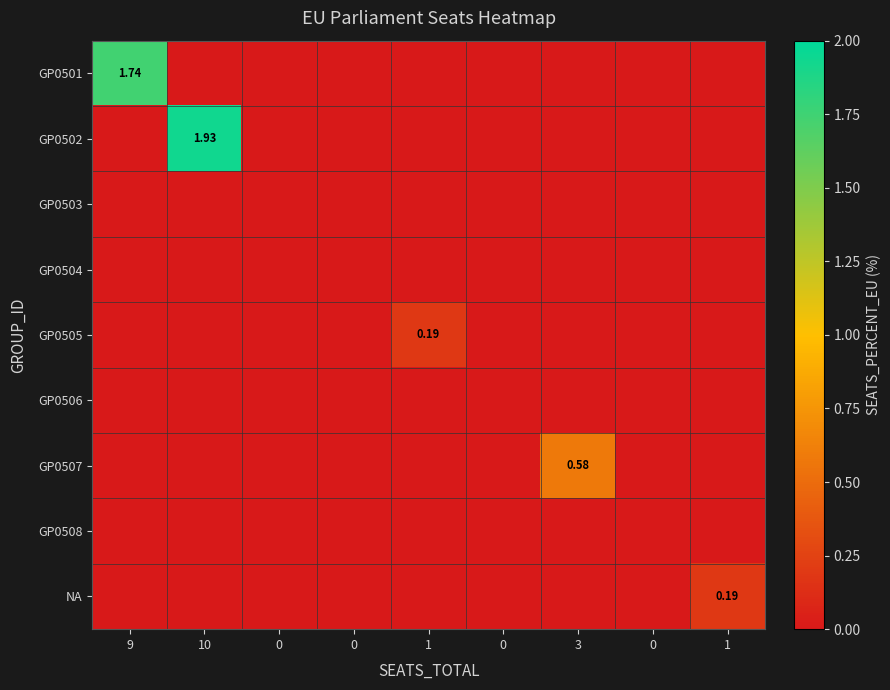

List the series in order of their peak value, lowest first.

GP0503, GP0504, GP0506, GP0508, GP0505, NA, GP0507, GP0501, GP0502